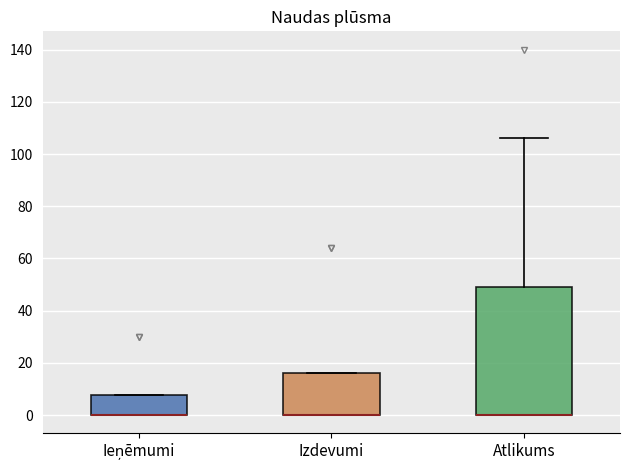

Which box is the tallest, from its lower edge to its upper edge?

Atlikums